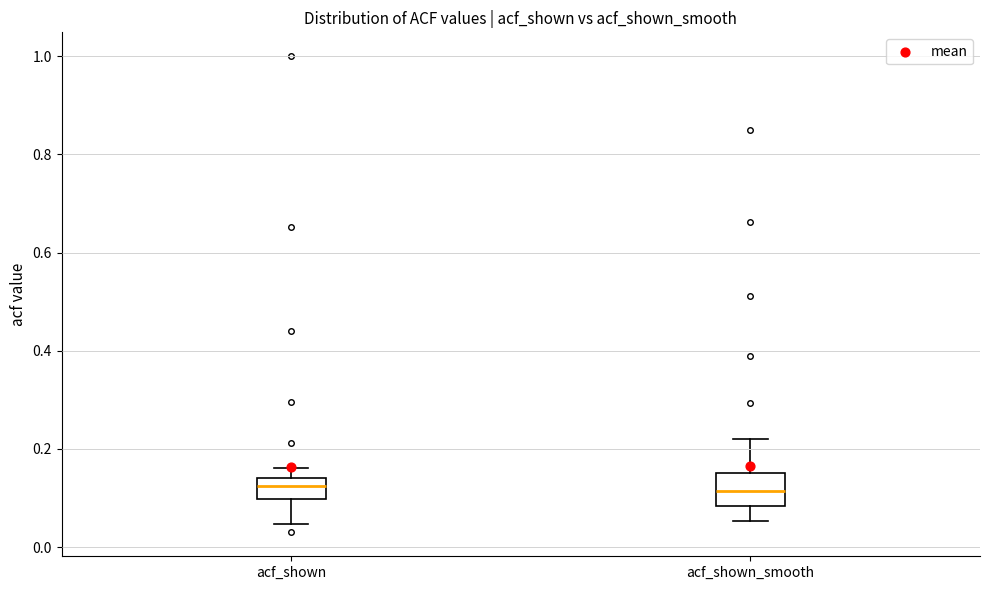

Which box is the tallest, from its lower edge to its upper edge?

acf_shown_smooth